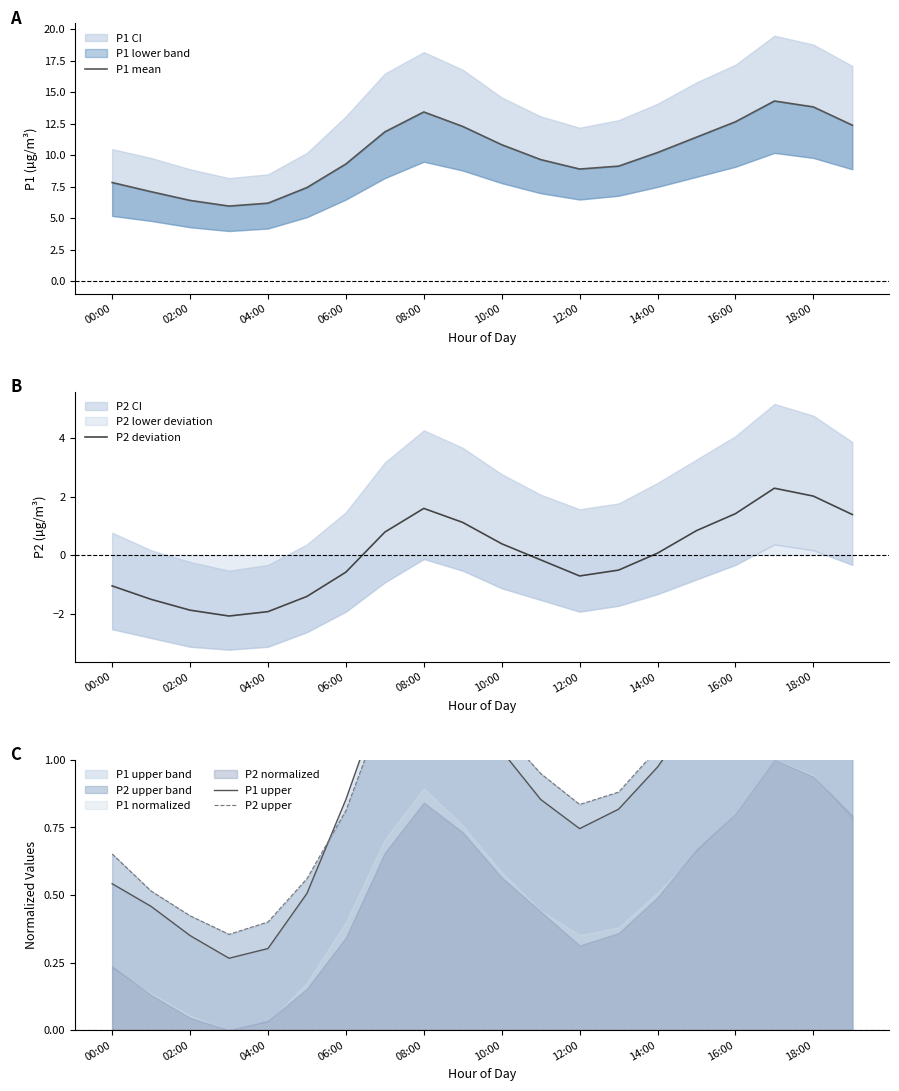

How many lines are shown in the chart?

4